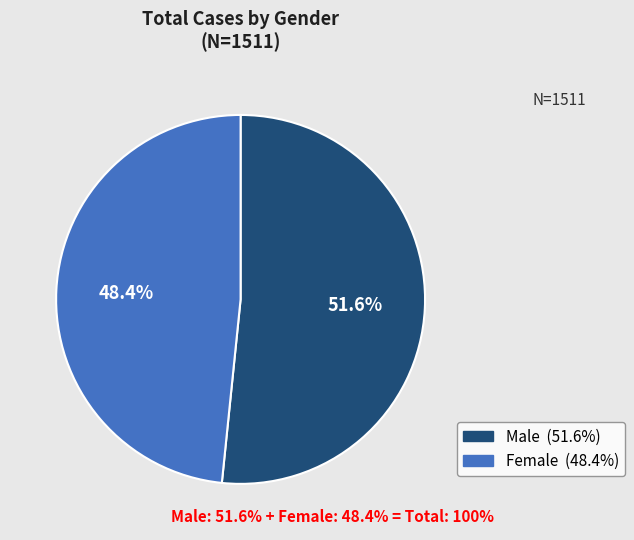

Rank the categories by value from highest to lowest.

Male, Female